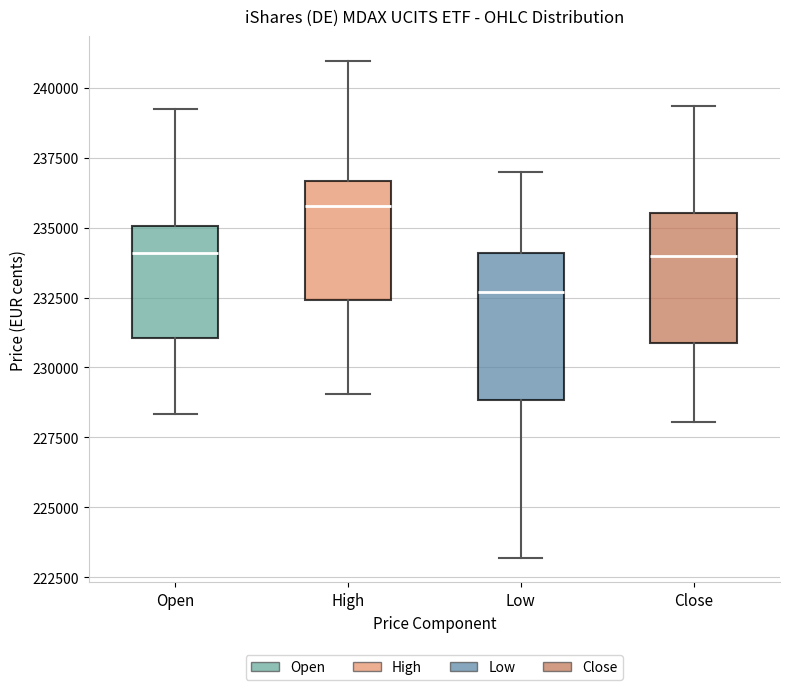

Which box has the lowest median line?

Low